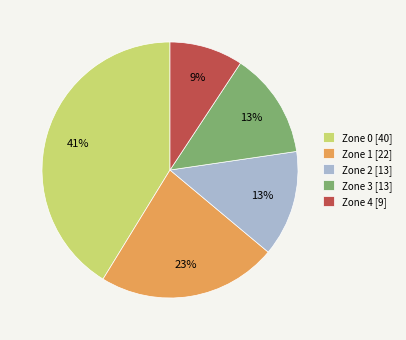

To the nearest percent, what percentage of the pie is Zone 4?

9%